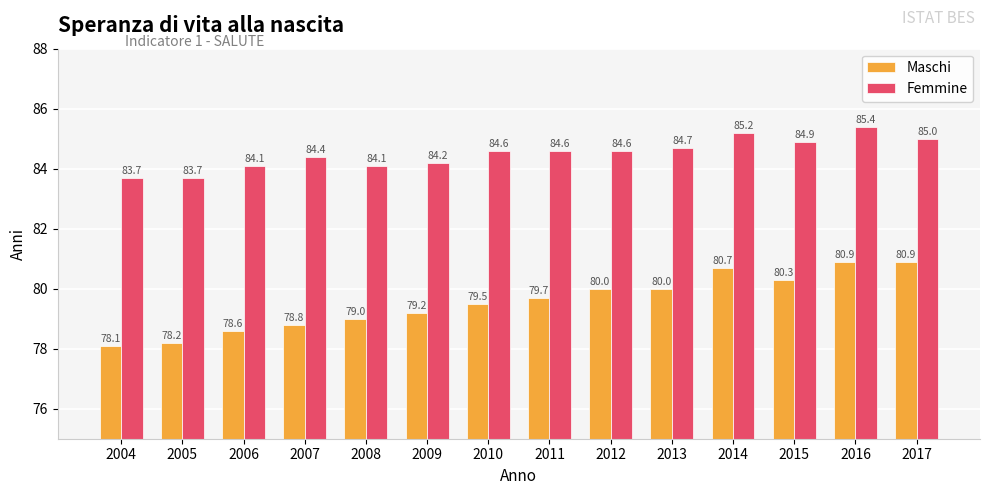

How many bars are there in each group?

2